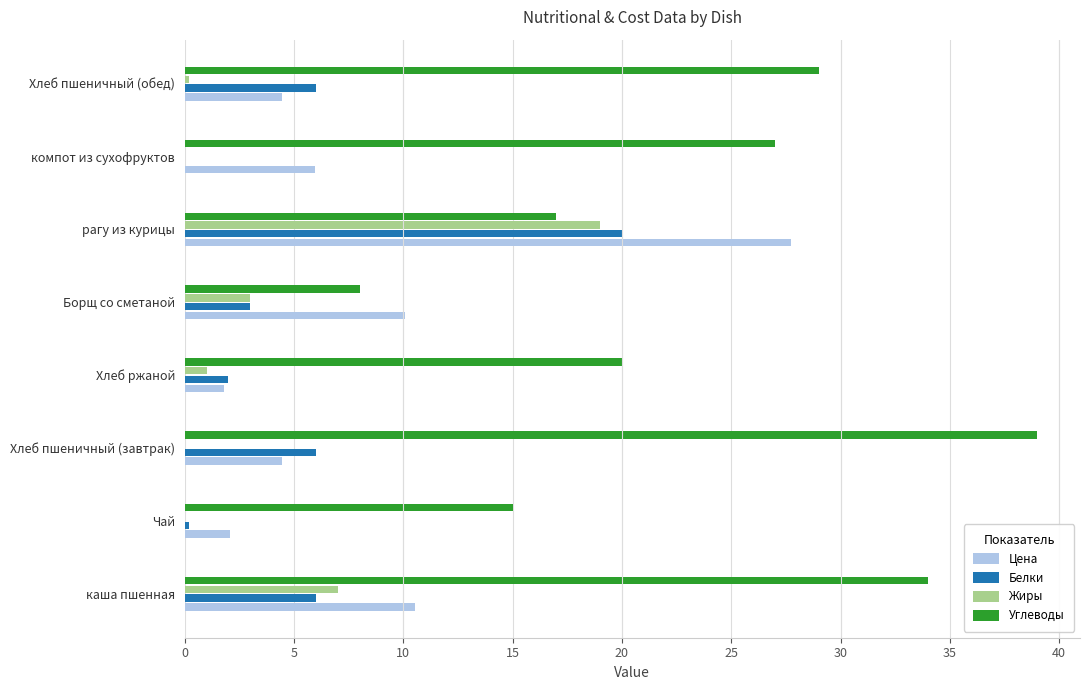

At which category is the sum across all series the highest?

рагу из курицы